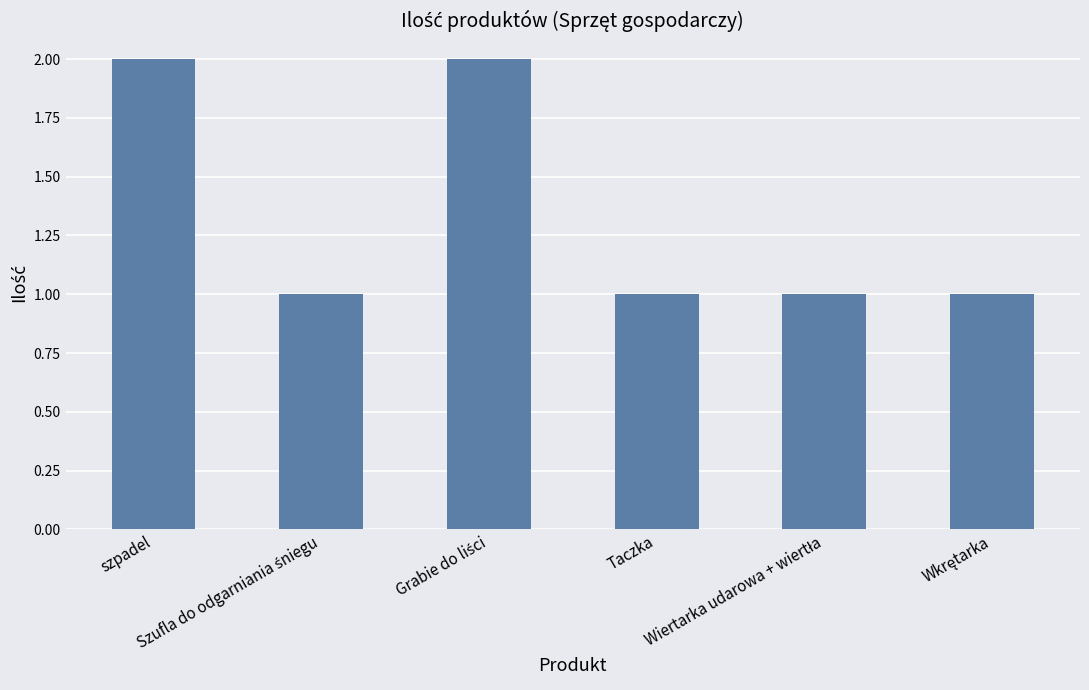

Are the bars grouped side by side (vs. stacked)?

No